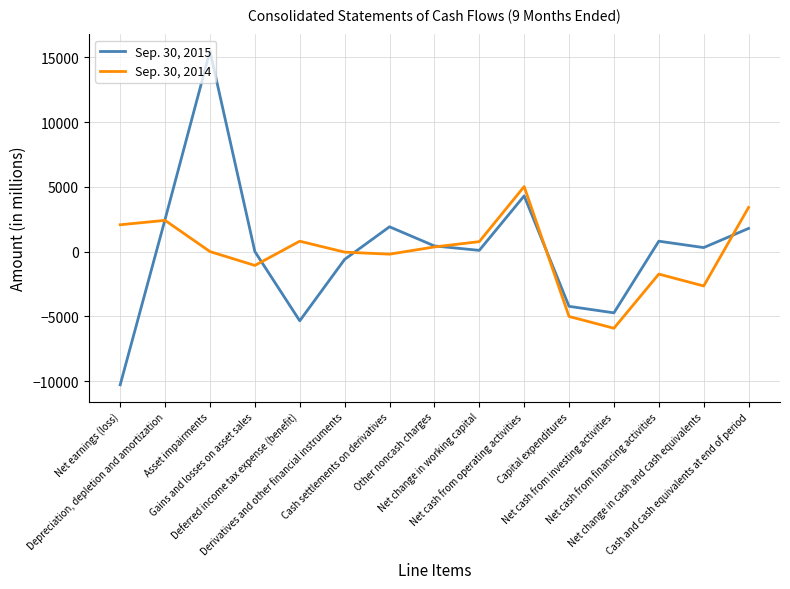

Rank the series by their average value, from lowest to highest.

Sep. 30, 2014, Sep. 30, 2015